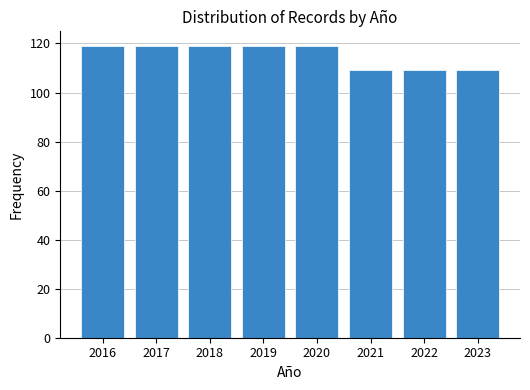

Reading left to right, list all the values displayed in this chart.

119	119	119	119	119	109	109	109